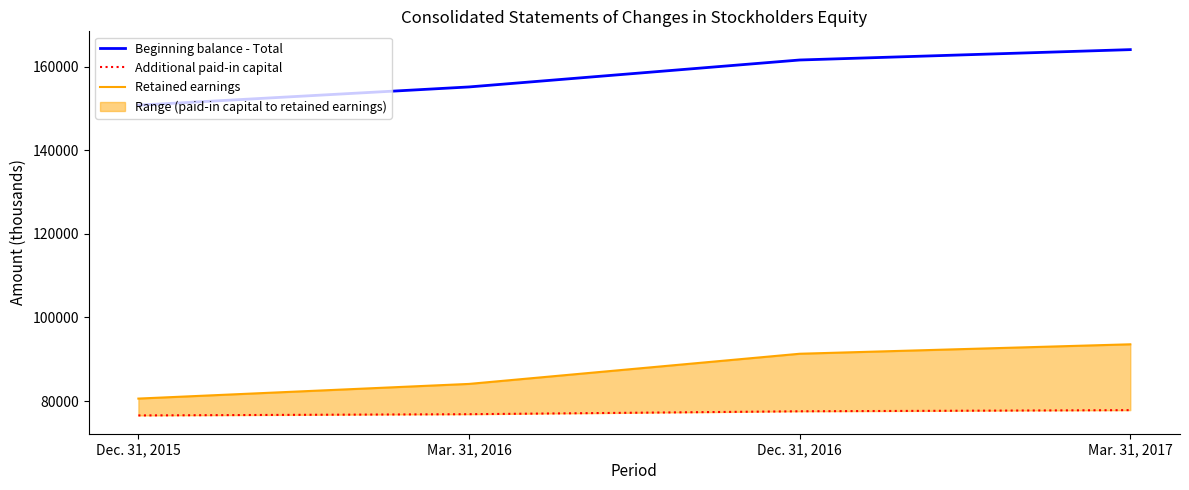

Reading left to right, list all the values displayed in this chart.

Beginning balance - Total: Dec. 31, 2015=150832	Mar. 31, 2016=155199	Dec. 31, 2016=161650	Mar. 31, 2017=164134
Additional paid-in capital: Dec. 31, 2015=76549	Mar. 31, 2016=76845	Dec. 31, 2016=77542	Mar. 31, 2017=77818
Retained earnings: Dec. 31, 2015=80584	Mar. 31, 2016=84095	Dec. 31, 2016=91317	Mar. 31, 2017=93581